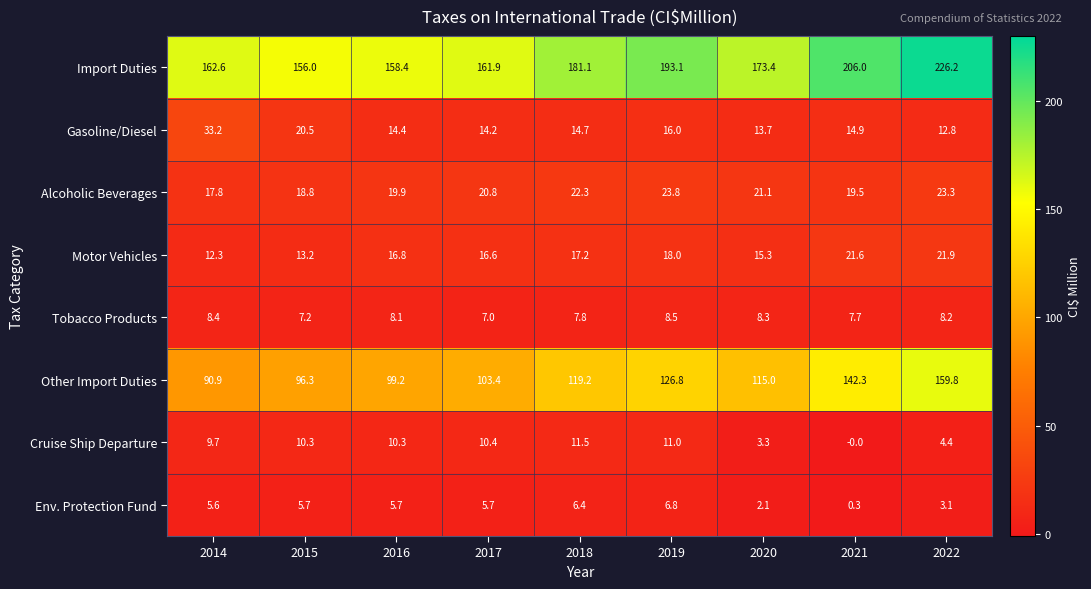

At which label is Gasoline/Diesel closest to 23?

2015